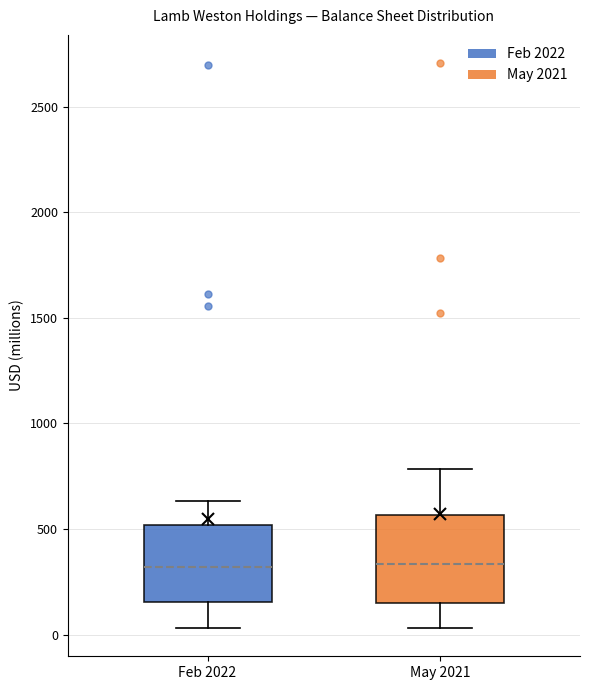

Reading left to right, read every box against the y-axis: the position of its median line, the range the box covers, and the ends of its whiskers. The values are not printed on the chart, so give them approximately, as read against the axis.

Feb 2022: median 300, box 150 to 500, whiskers 50 to 650
May 2021: median 350, box 150 to 550, whiskers 50 to 800